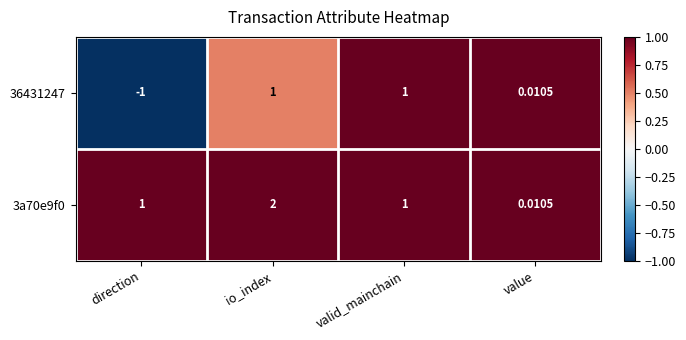

At which label is 36431247 closest to 0?

value